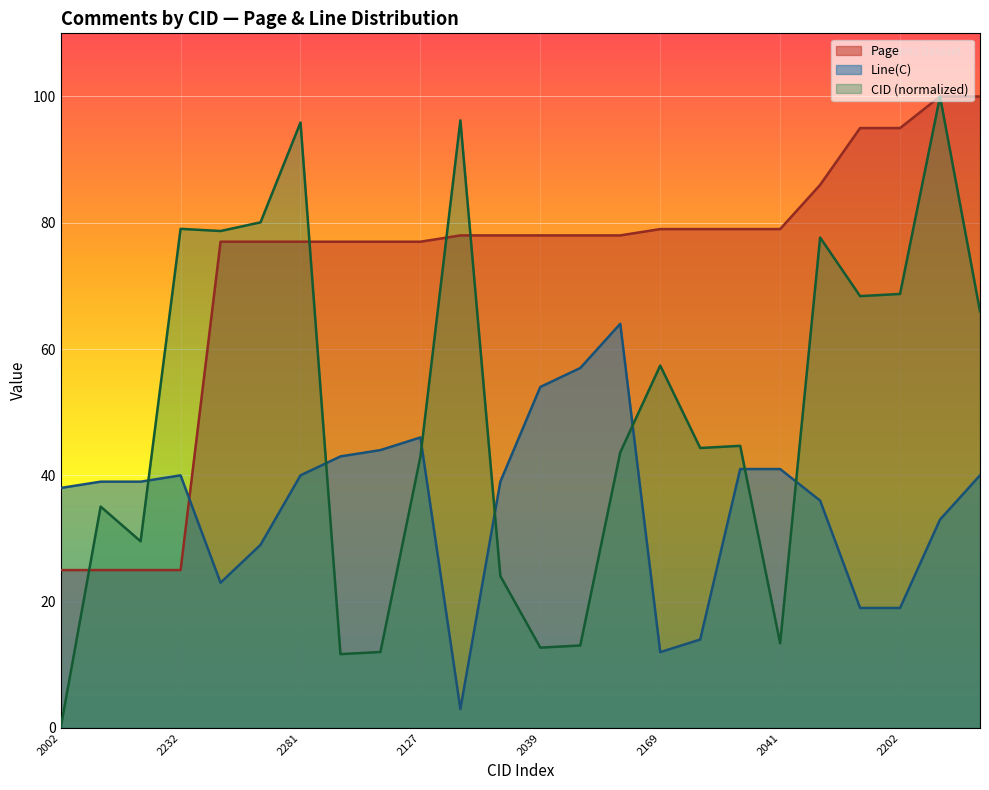

What is the difference between the Line(C) values at 2036 and 2039?

11.0